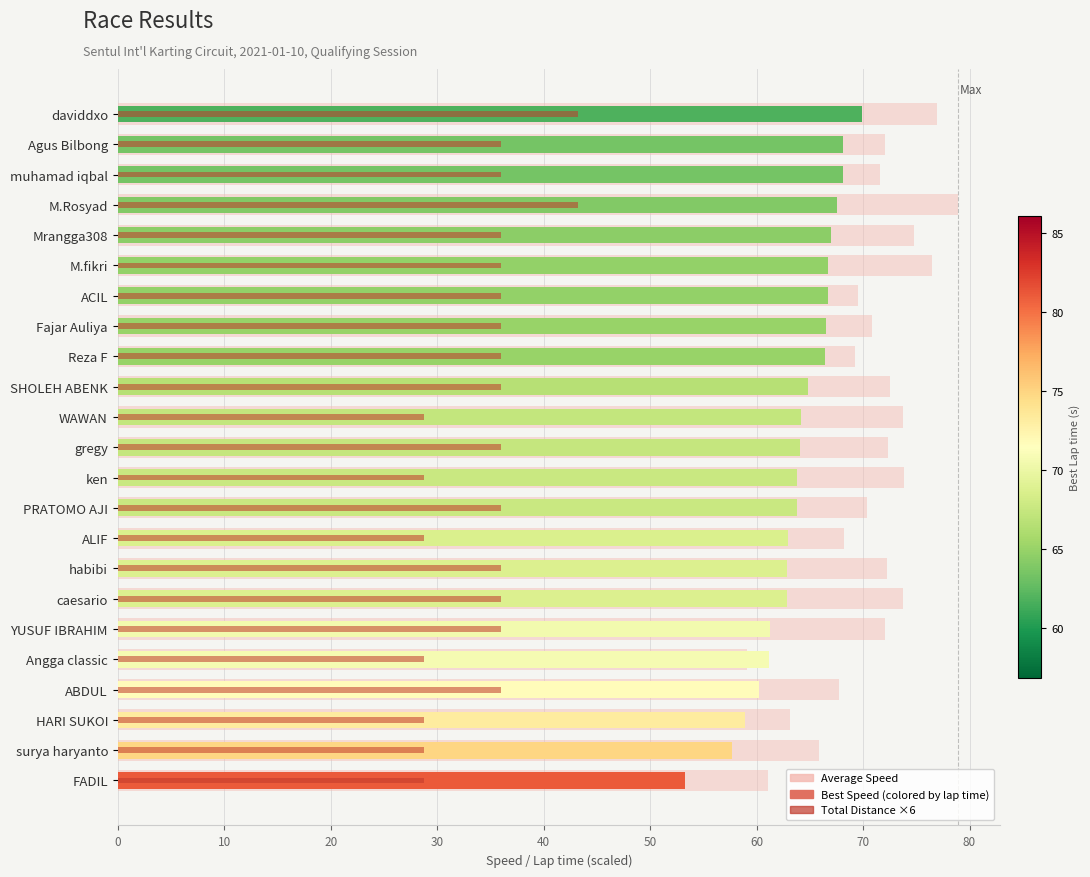

How many categories are shown in the chart?

23